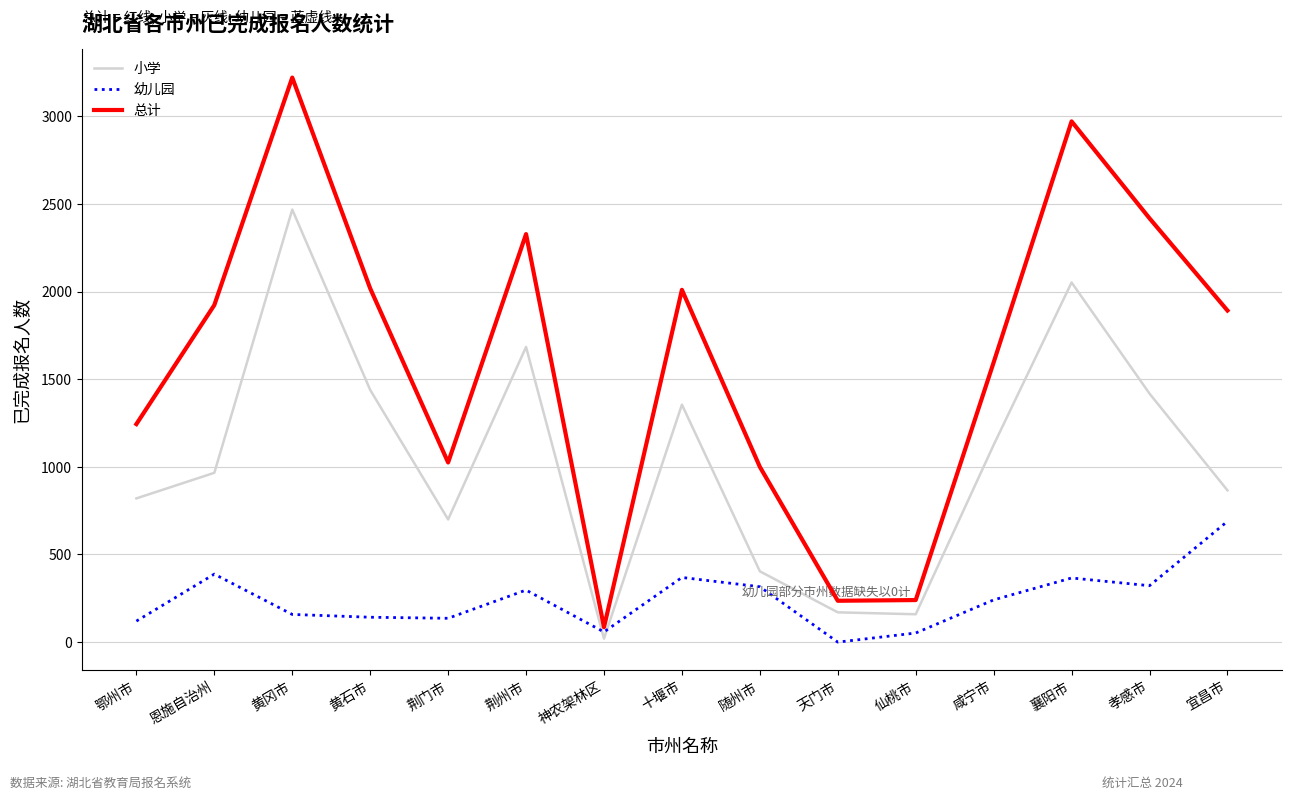

List the series in order of their peak value, highest first.

总计, 小学, 幼儿园